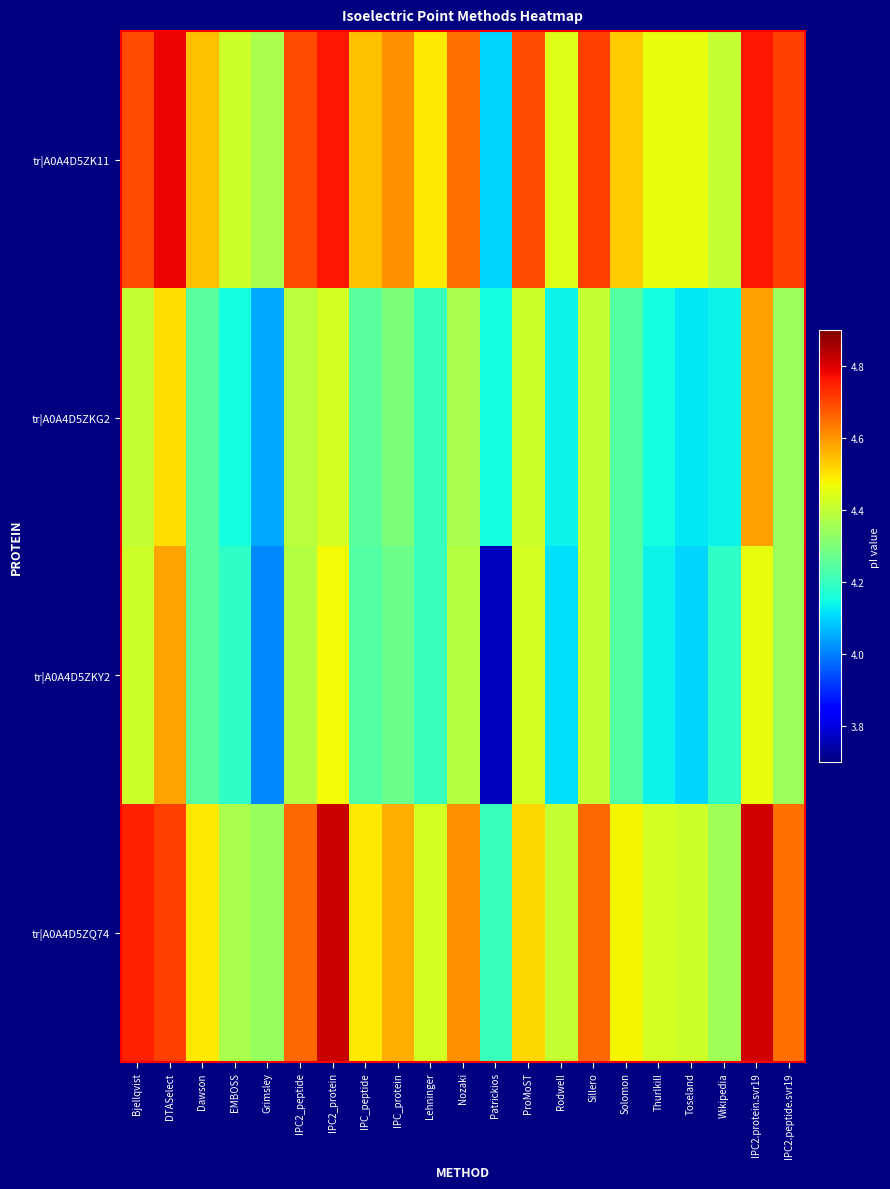

What is the minimum value shown in the chart?

3.8